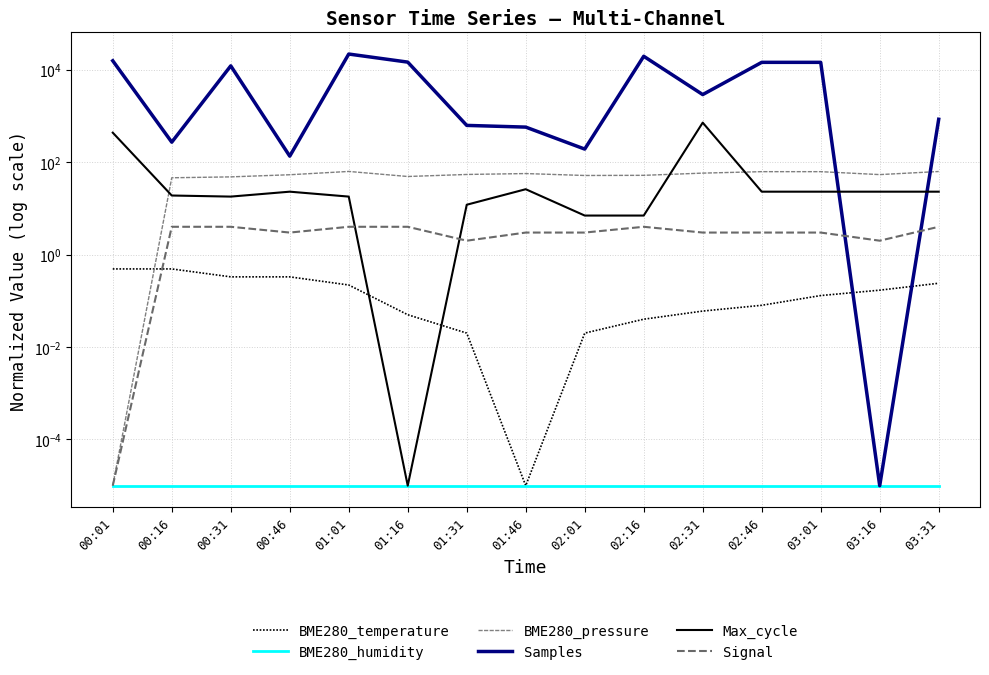

What are all the series names shown in the legend?

BME280_temperature, BME280_humidity, BME280_pressure, Samples, Max_cycle, Signal